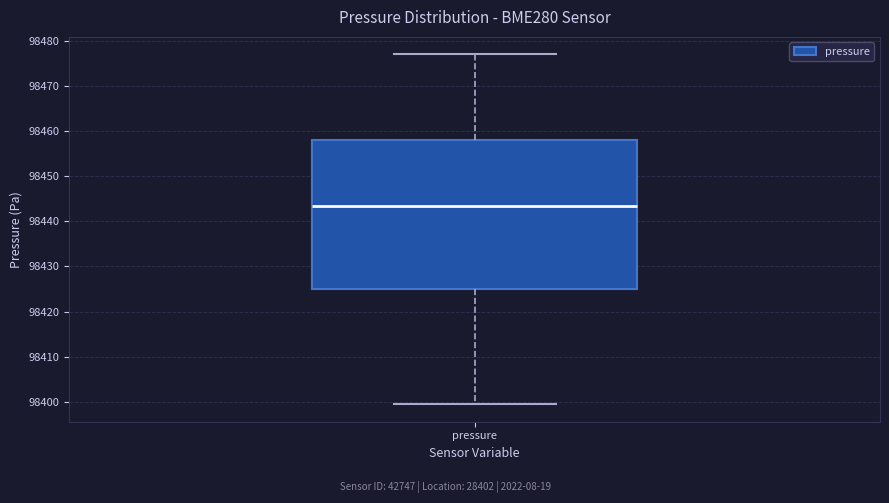

Read this box plot against the y-axis: the position of the median line, the range covered by the box, and the ends of both whiskers. The values are not printed on the chart, so give them approximately, as read against the axis.

median 98443, box 98425 to 98458, whiskers 98399 to 98477